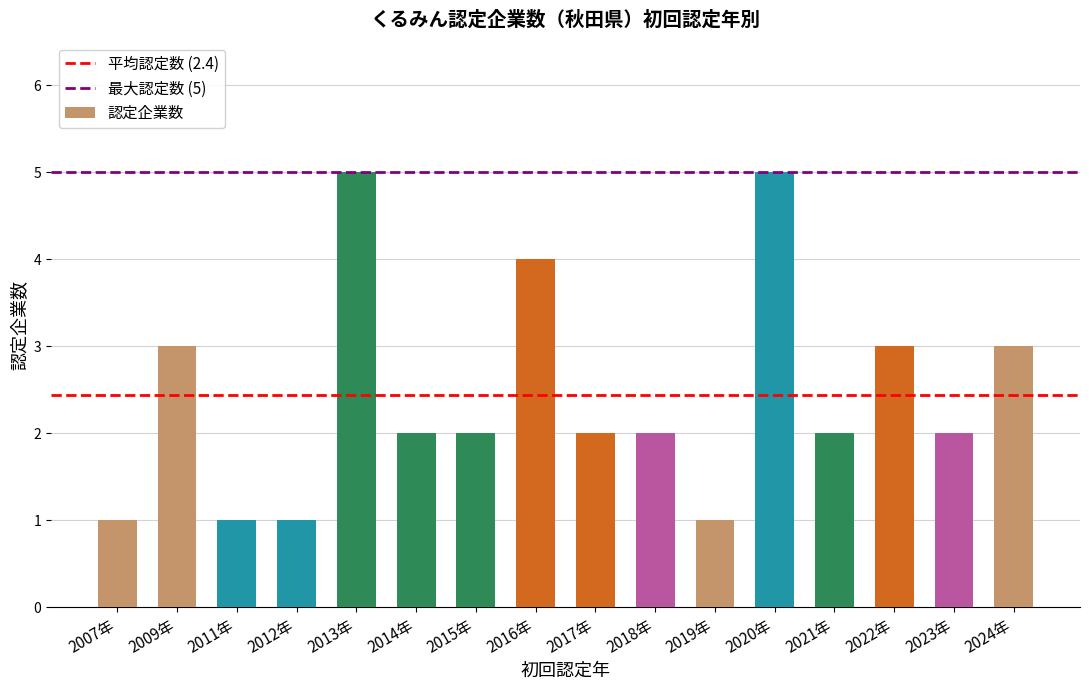

What is the maximum value shown in the chart?

5